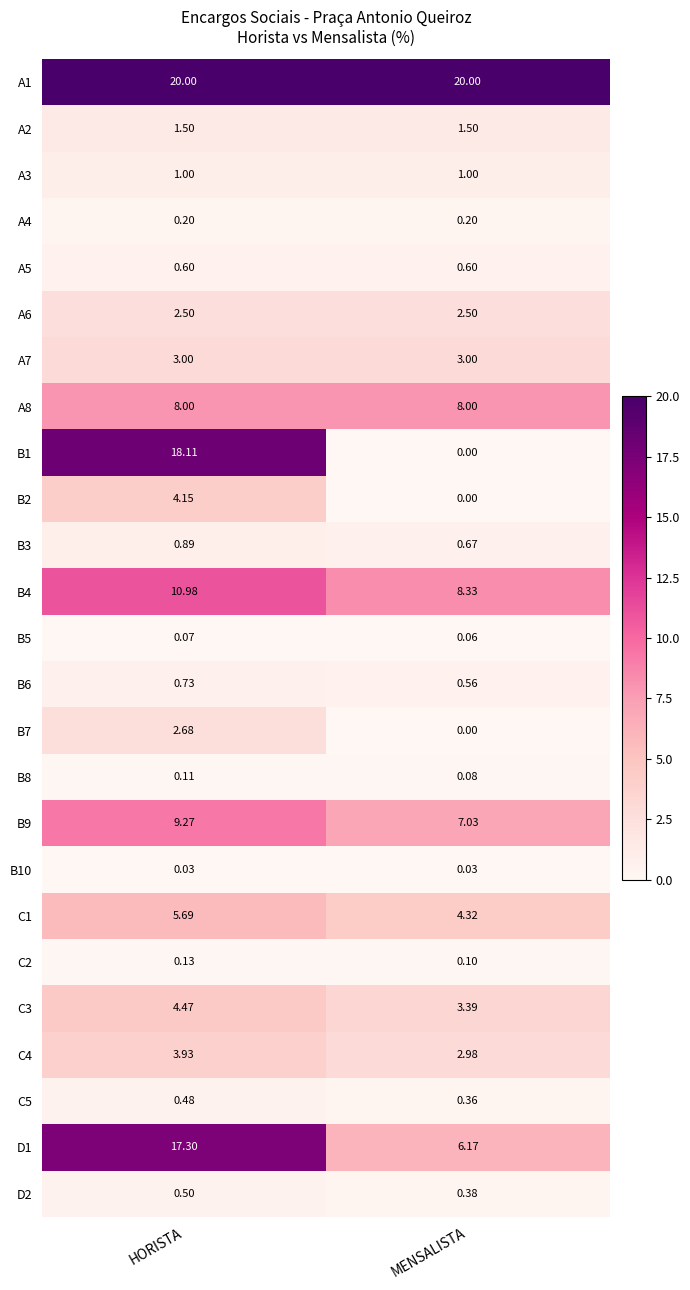

Is the value of B6 at MENSALISTA greater than the value of C4 at HORISTA?

No